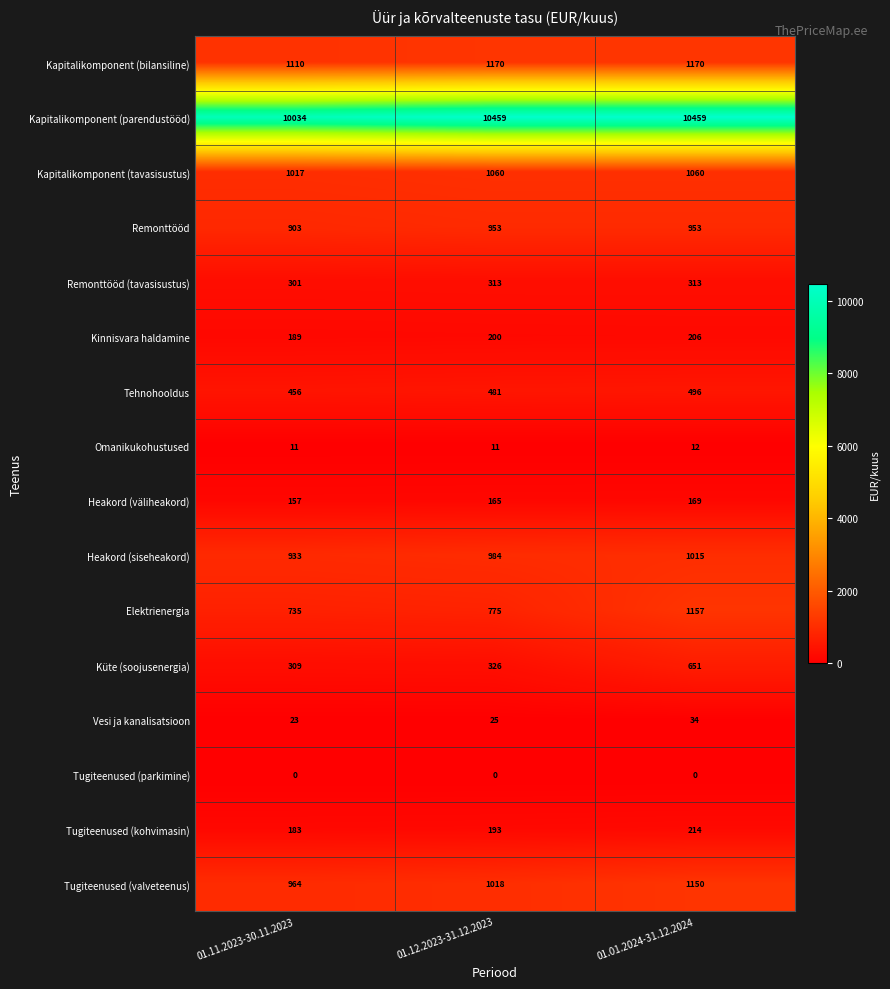

What value does the Kapitalikomponent (parendustööd) series have at 01.12.2023-31.12.2023?

10459